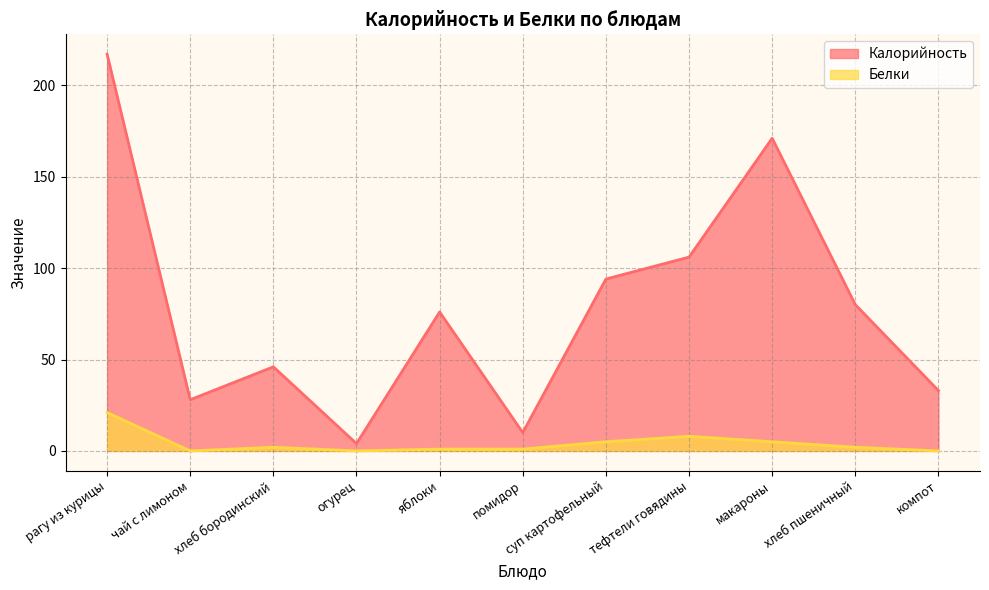

Where is the first local maximum for Калорийность?

хлеб бородинский